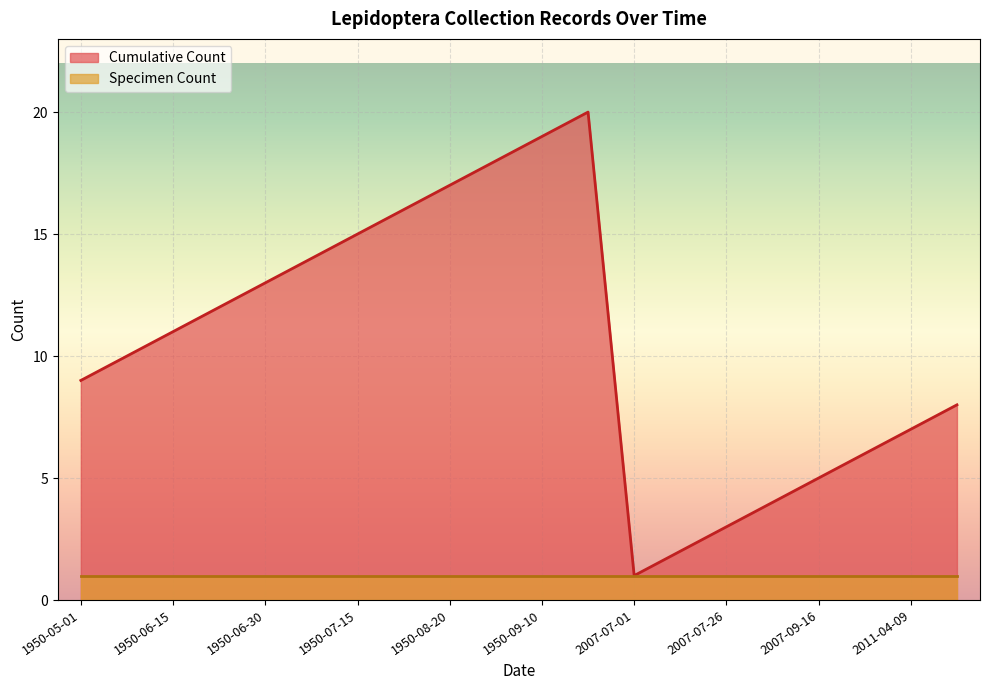

What is the maximum value for Specimen Count?

1